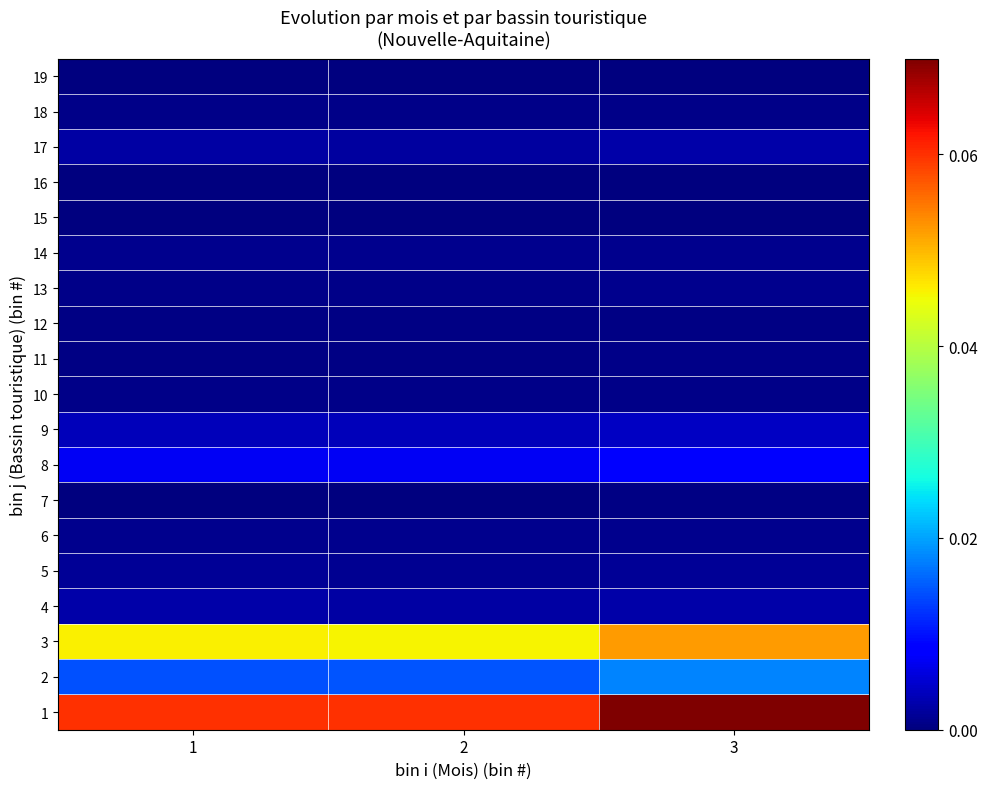

At which category is the sum across all series the highest?

3